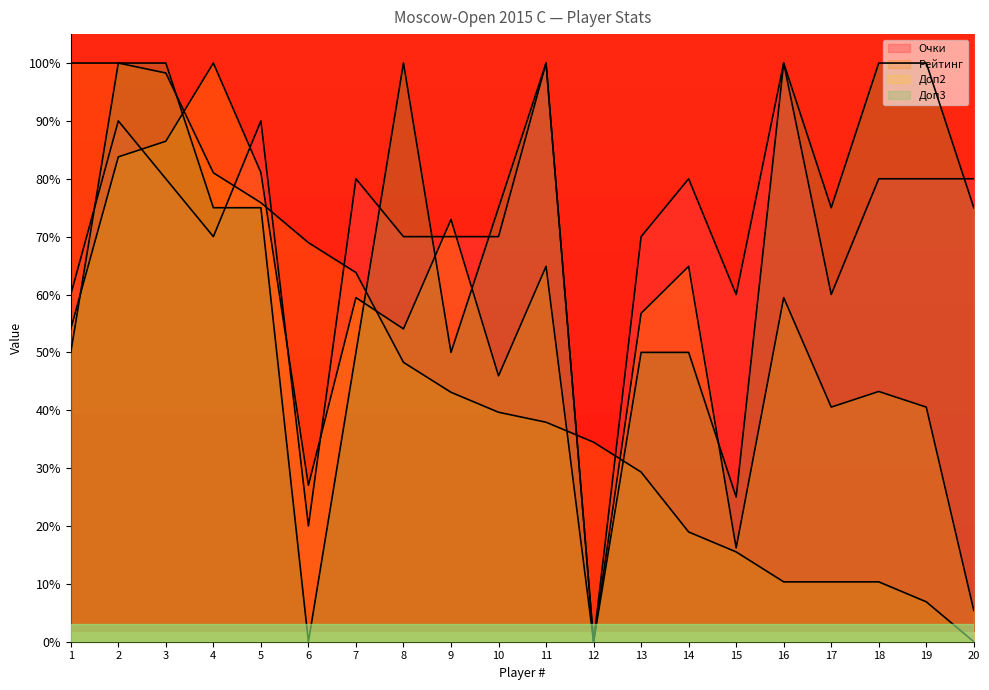

Which has a higher value, 12 or 9?

9